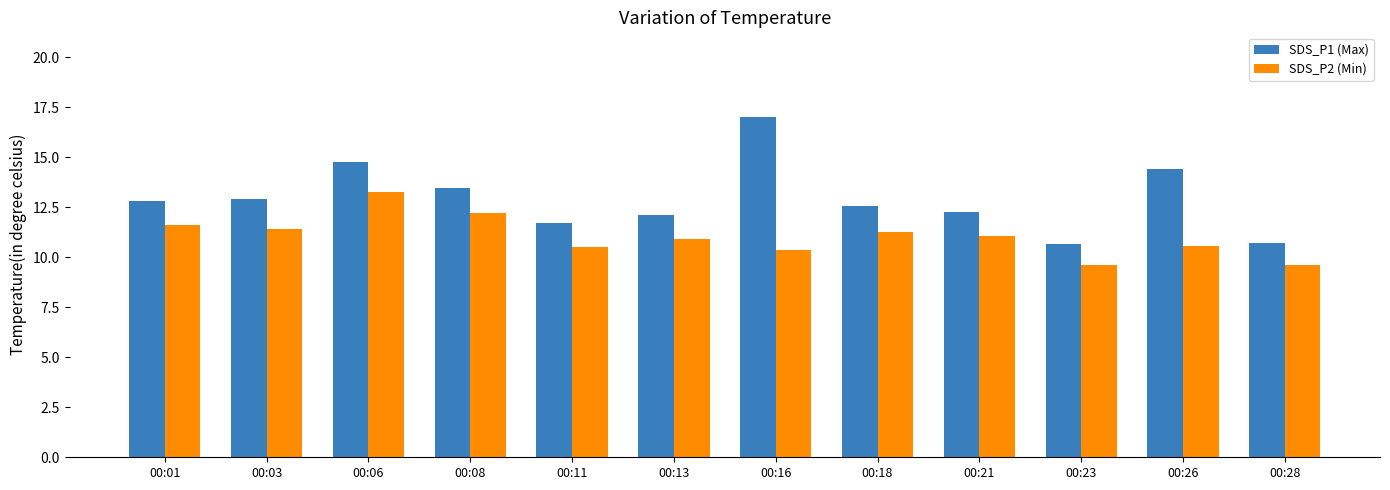

At which category does the chart reach its peak across all series?

00:16